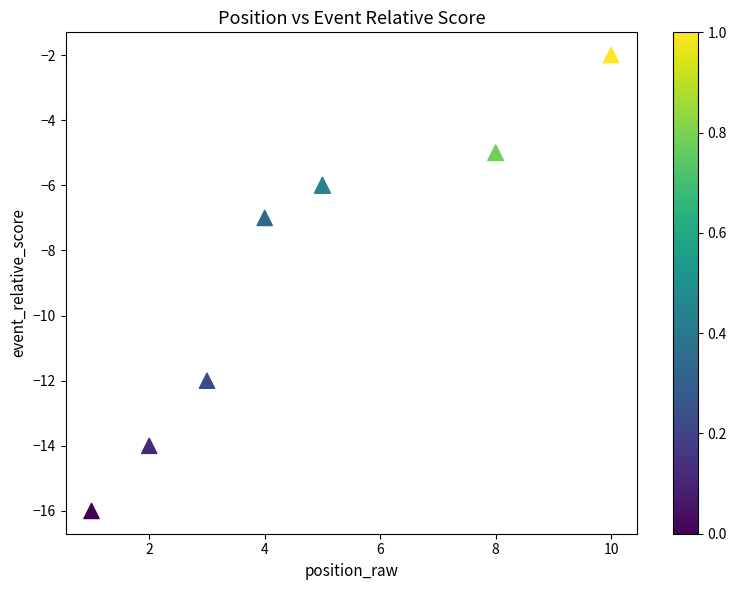

What Y value in the scatter plot is closest to -9?

-7